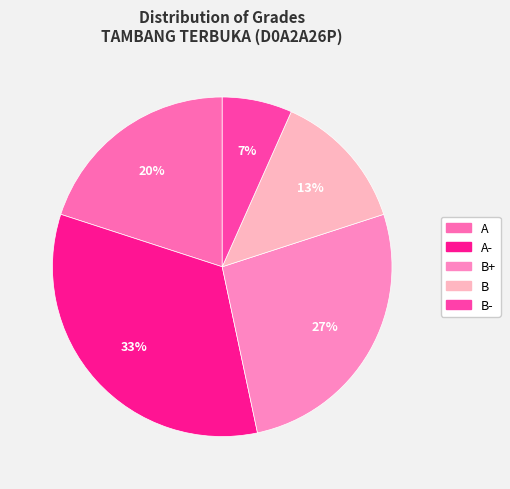

How many segments does this pie chart have?

5